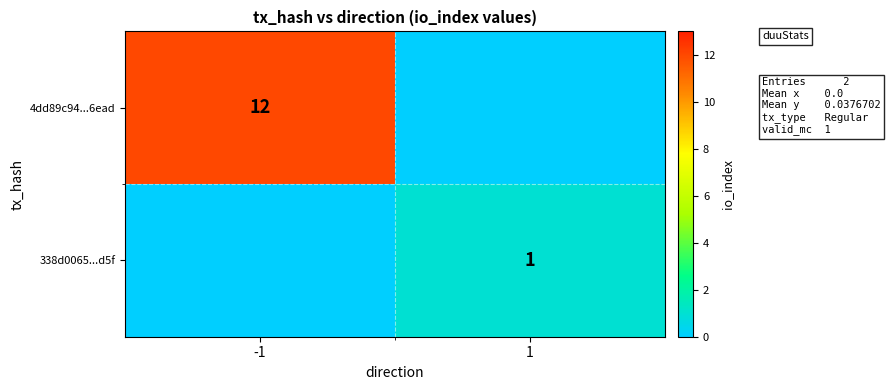

The value of 4dd89c94...6ead at -1 is 12. True or false?

True